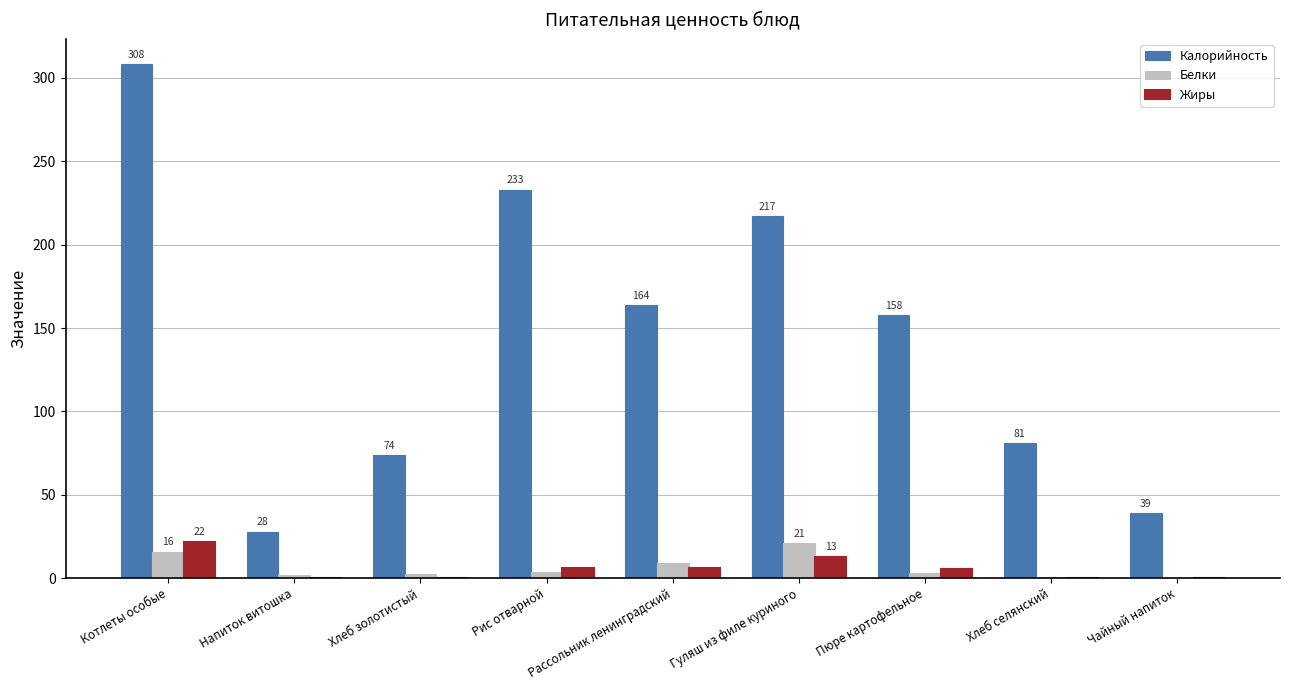

How many groups of bars are there?

9